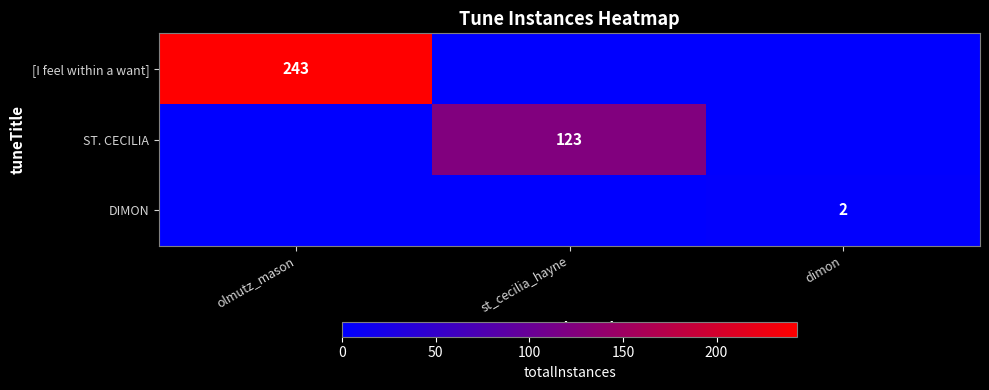

The value of [I feel within a want] at olmutz_mason is 243. True or false?

True